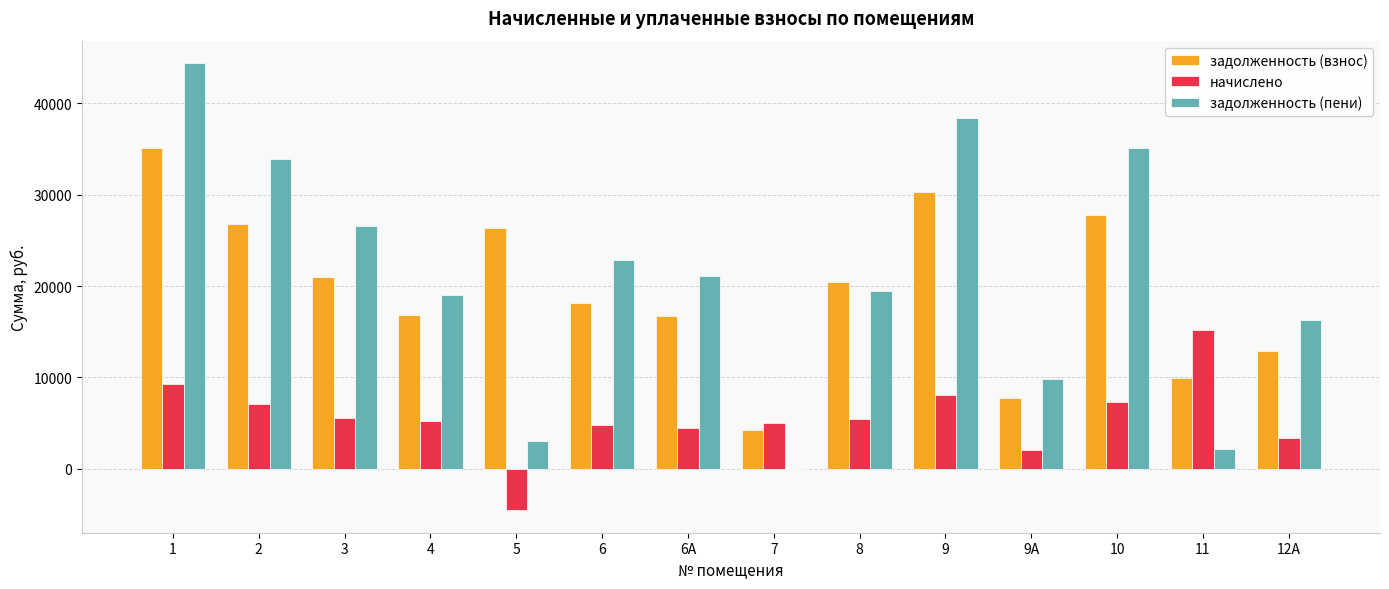

The value of задолженность (пени) at 7 is 0.0. True or false?

True